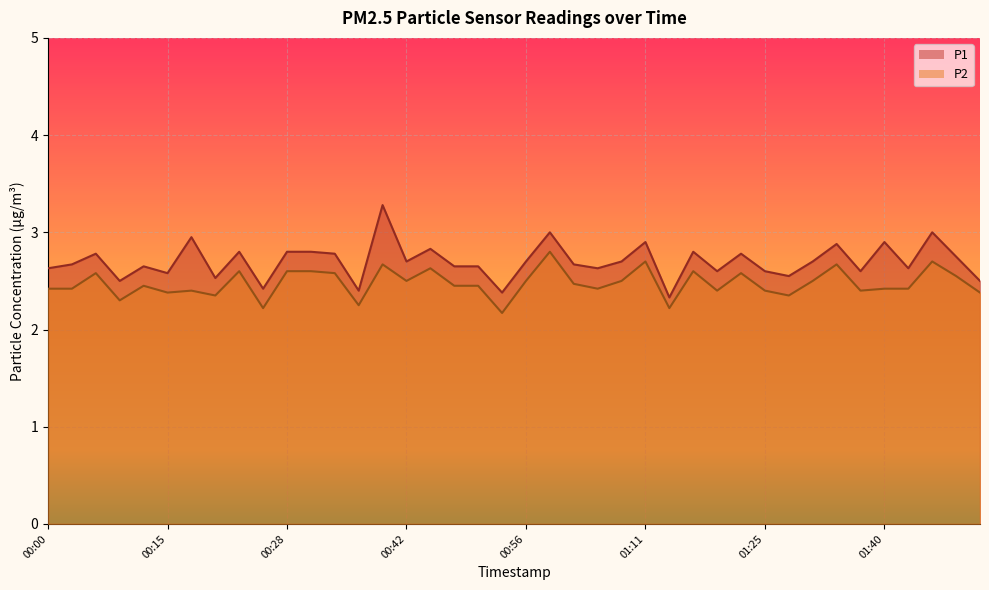

How many data points does each series have?

40